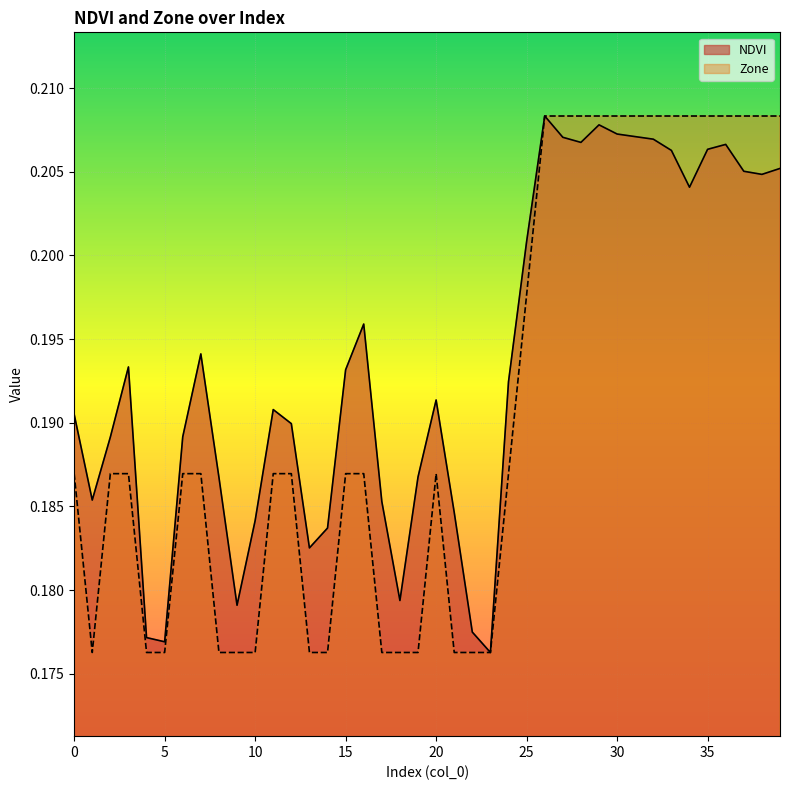

What is the value of the Zone point at the 2nd from the left?

0.2